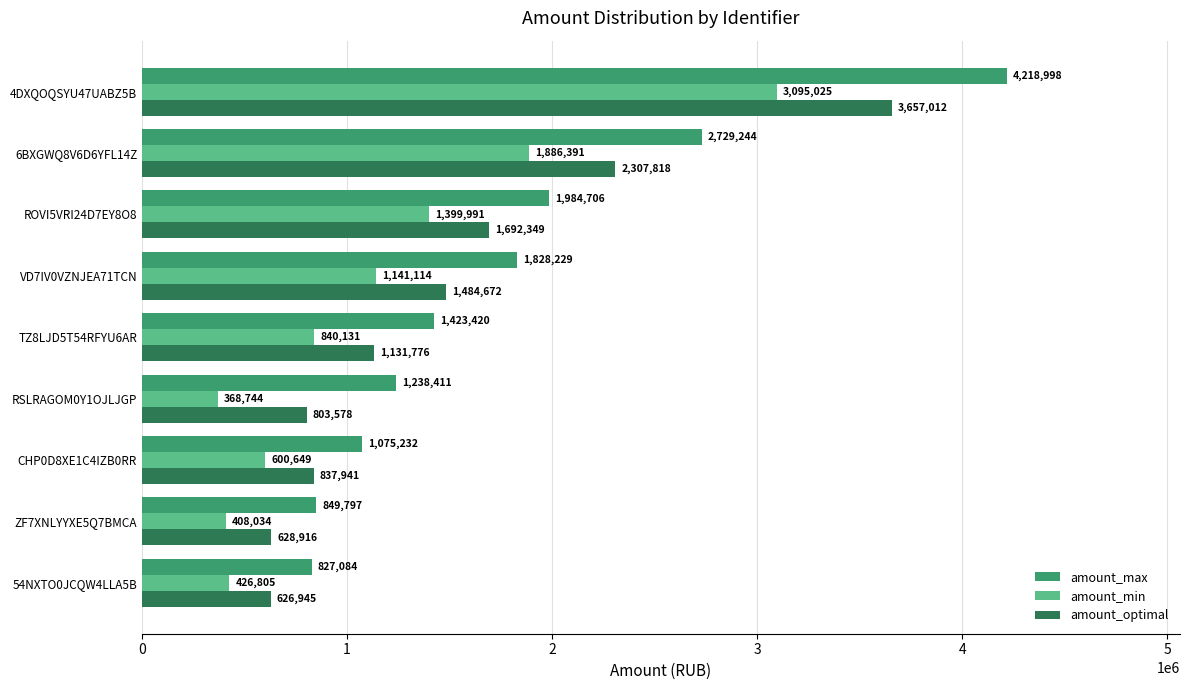

List the series in order of their peak value, lowest first.

amount_min, amount_optimal, amount_max